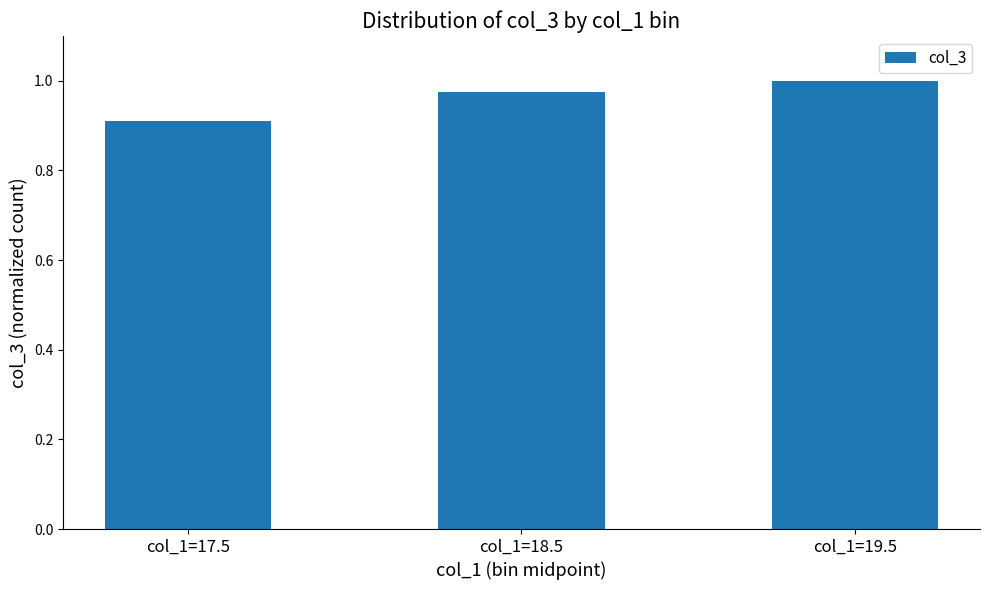

How many series are shown in this chart?

1